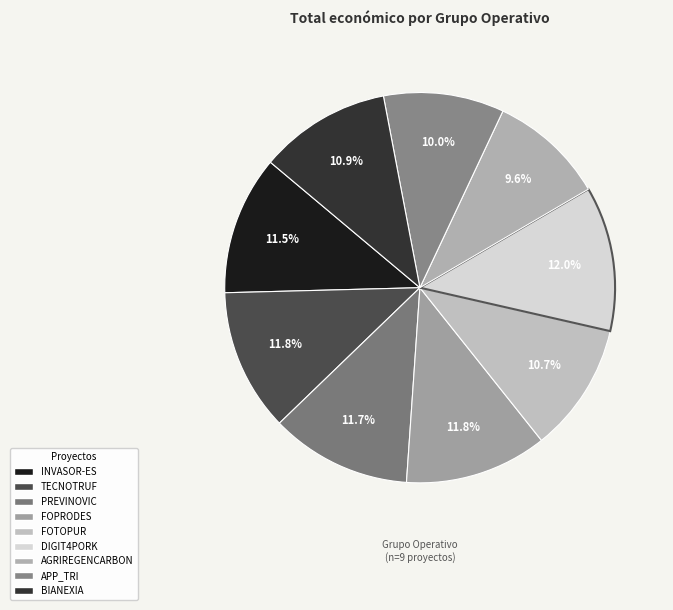

What is the largest slice in the pie chart?

DIGIT4PORK